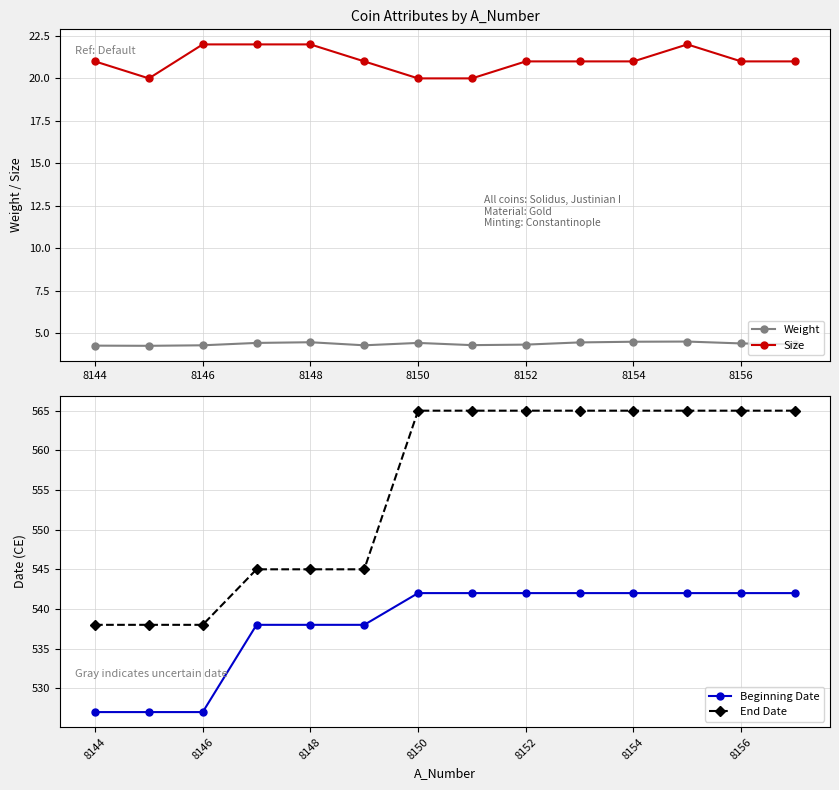

True or false: Size has more than 0 points higher than both neighbors.

True